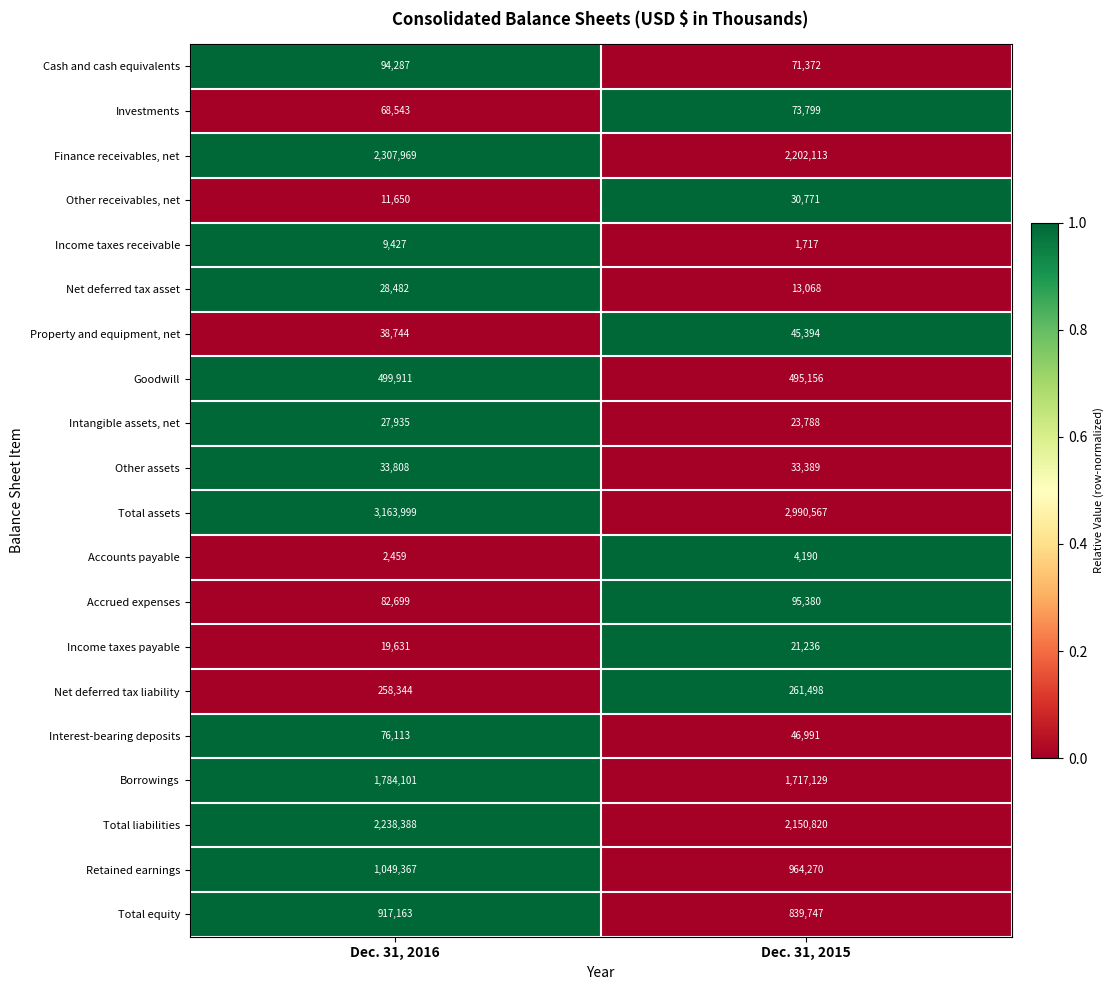

Between Dec. 31, 2016 and Dec. 31, 2015, which series saw the biggest shift?

Total assets